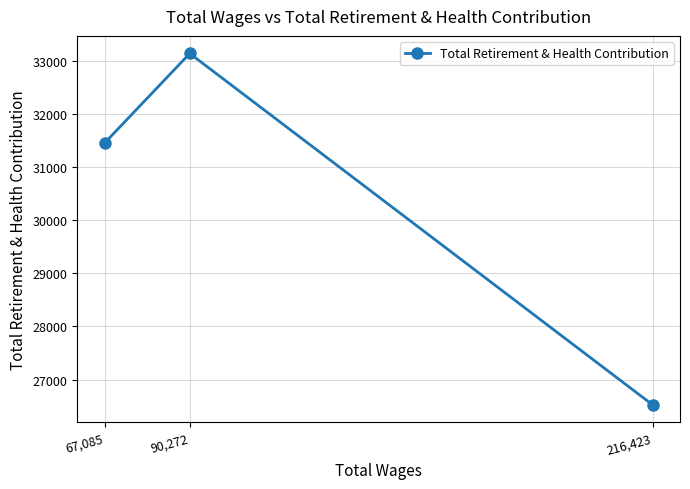

What is the approximate value at 67,085, to the nearest 50?

31450